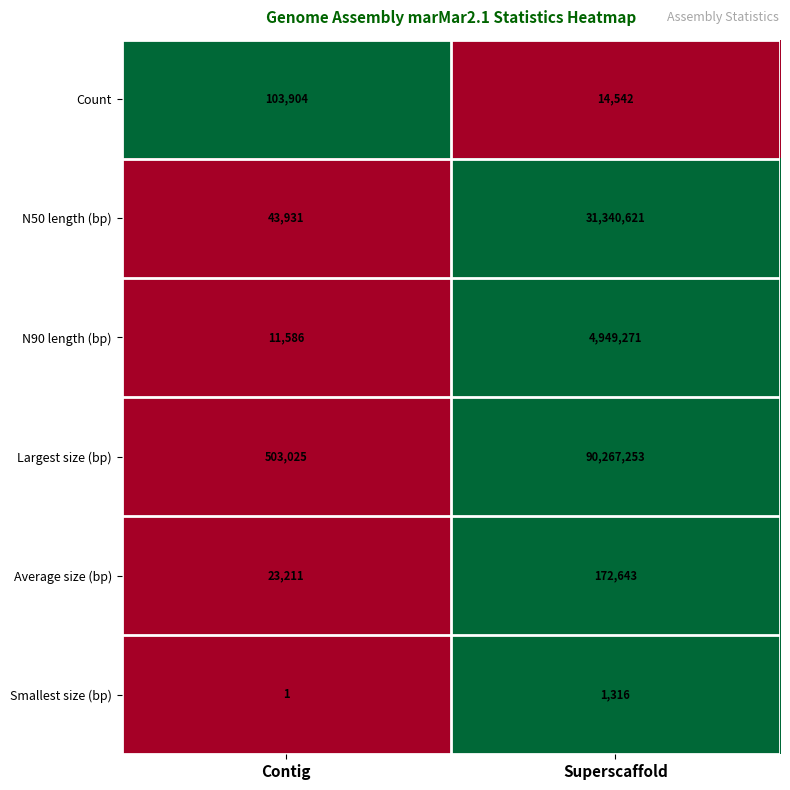

The value of Count at Contig is 39143. True or false?

False